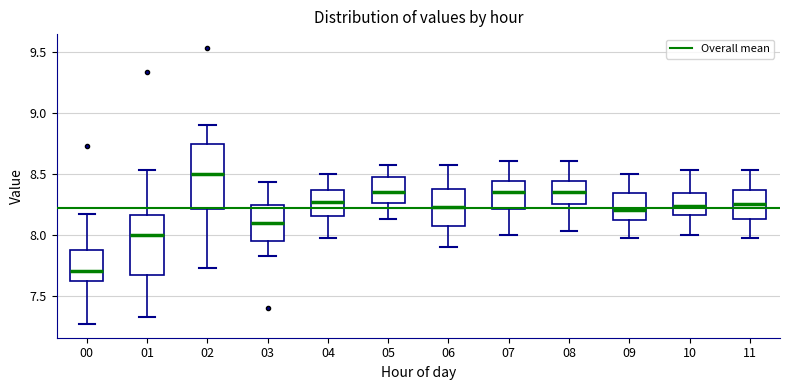

Reading left to right, transcribe this box plot: for each box, give where its median line is, the range the box spans, and where its two whiskers end, as read against the y-axis. The values are not printed on the chart, so give them approximately, as read against the axis.

00: median 7.70, box 7.60 to 7.90, whiskers 7.25 to 8.15
01: median 8.00, box 7.65 to 8.15, whiskers 7.35 to 8.55
02: median 8.50, box 8.20 to 8.75, whiskers 7.75 to 8.90
03: median 8.10, box 7.95 to 8.25, whiskers 7.85 to 8.45
04: median 8.25, box 8.15 to 8.35, whiskers 7.95 to 8.50
05: median 8.35, box 8.25 to 8.45, whiskers 8.15 to 8.55
06: median 8.25, box 8.10 to 8.40, whiskers 7.90 to 8.55
07: median 8.35, box 8.20 to 8.45, whiskers 8.00 to 8.60
08: median 8.35, box 8.25 to 8.45, whiskers 8.05 to 8.60
09: median 8.20, box 8.10 to 8.35, whiskers 7.95 to 8.50
10: median 8.25, box 8.15 to 8.35, whiskers 8.00 to 8.55
11: median 8.25, box 8.15 to 8.35, whiskers 7.95 to 8.55